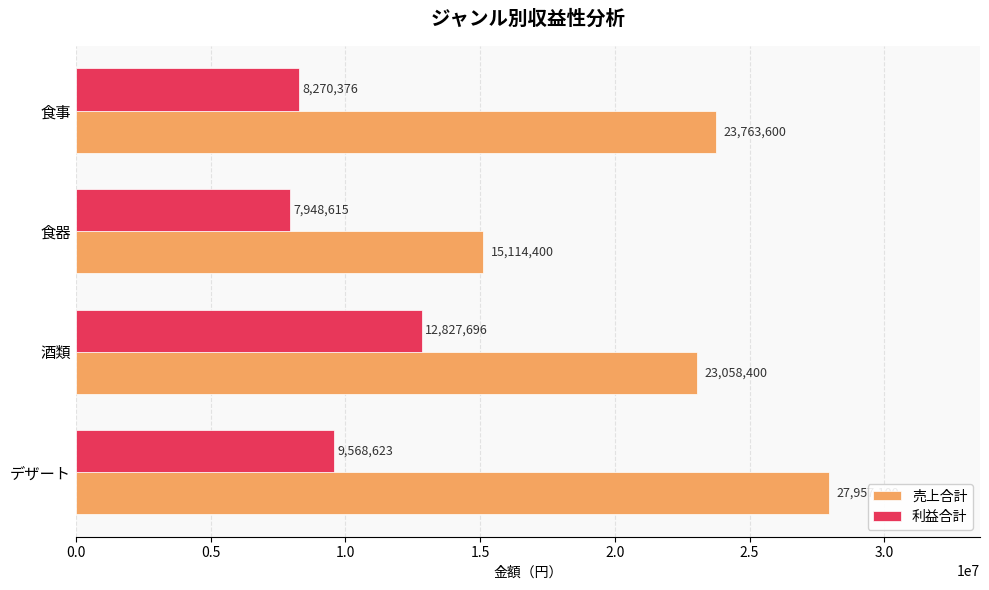

What is the highest value of the 利益合計 series?

12827696